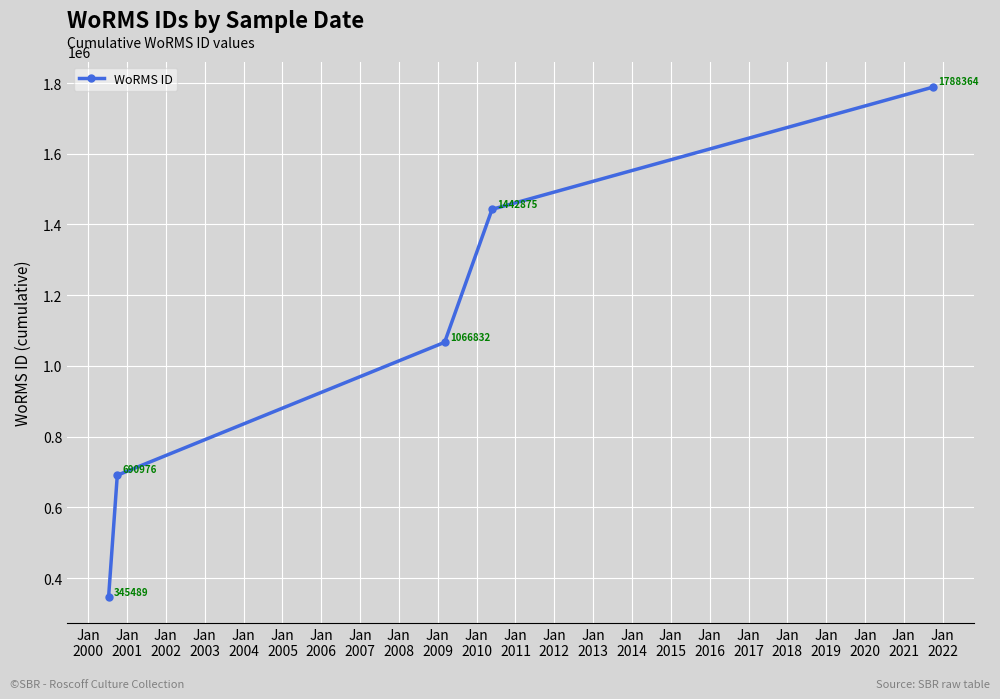

Reading right to left, extract all data points from this chart.

1788364	1442875	1066832	690976	345489